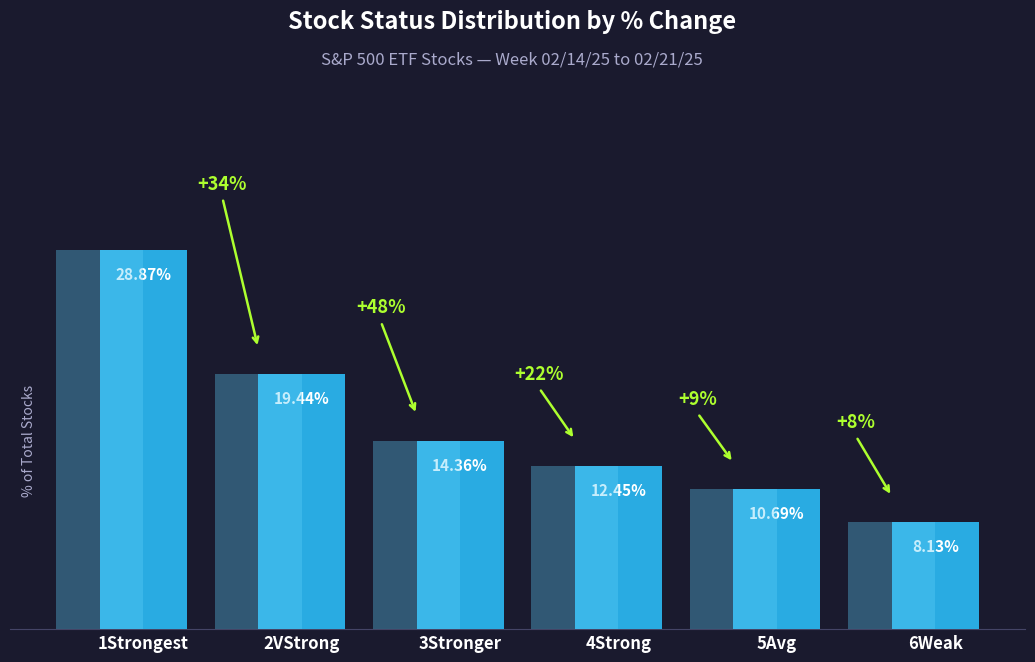

What is the difference between the maximum and minimum values?

20.7